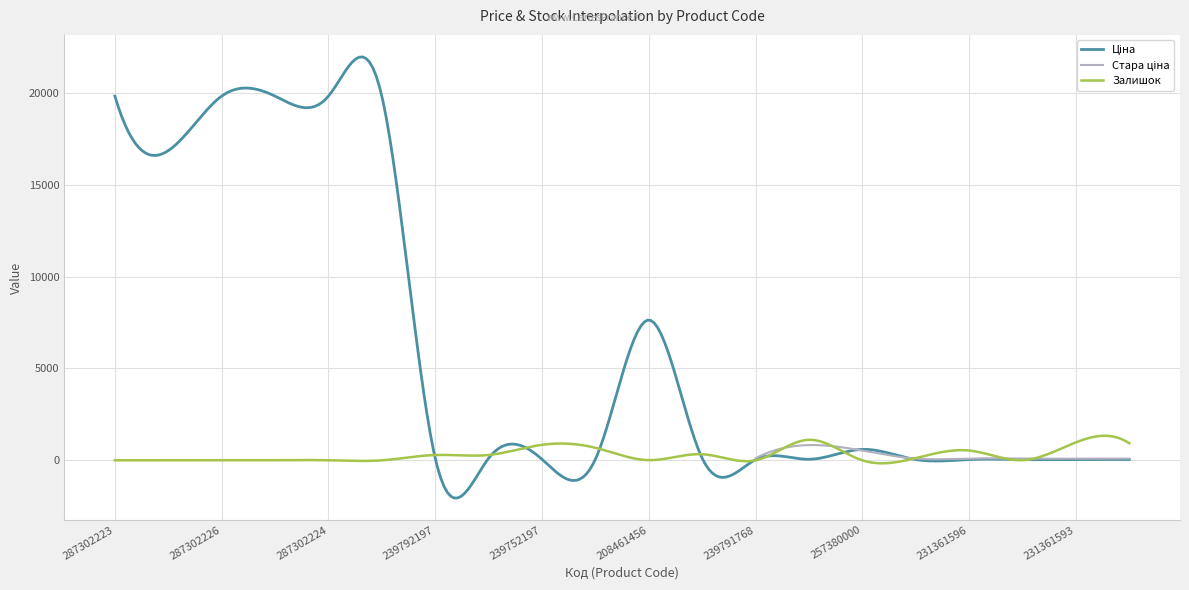

How many interior local valleys does the Залишок series have?

6